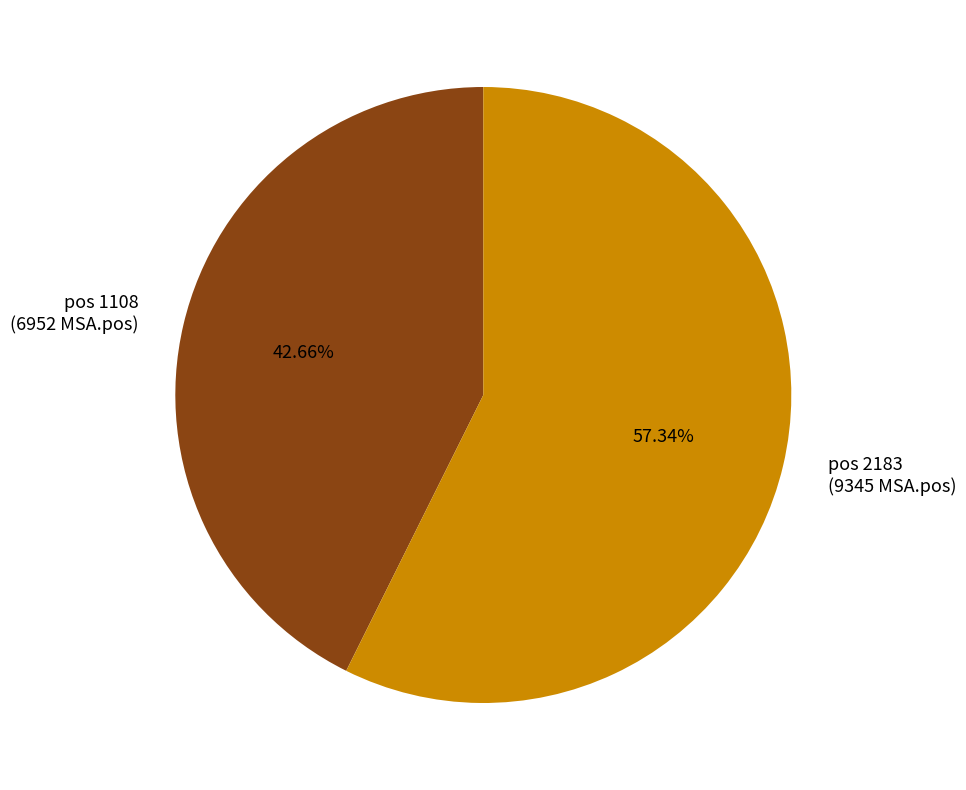

Combined, do pos 2183 (9345 MSA.pos) and pos 1108 (6952 MSA.pos) account for over 50%?

Yes